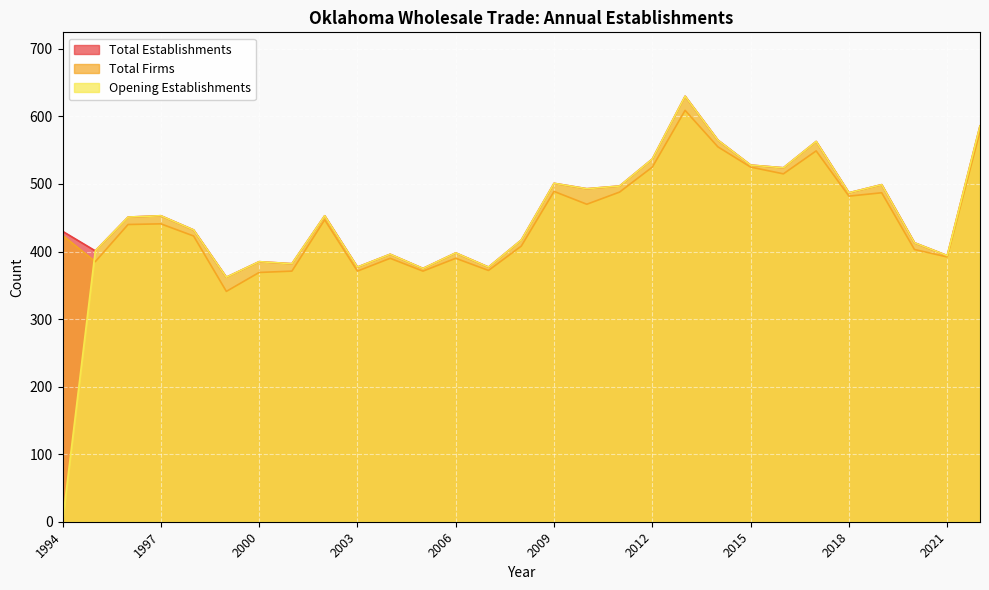

True or false: Total Establishments and Total Firms intersect in this chart.

False